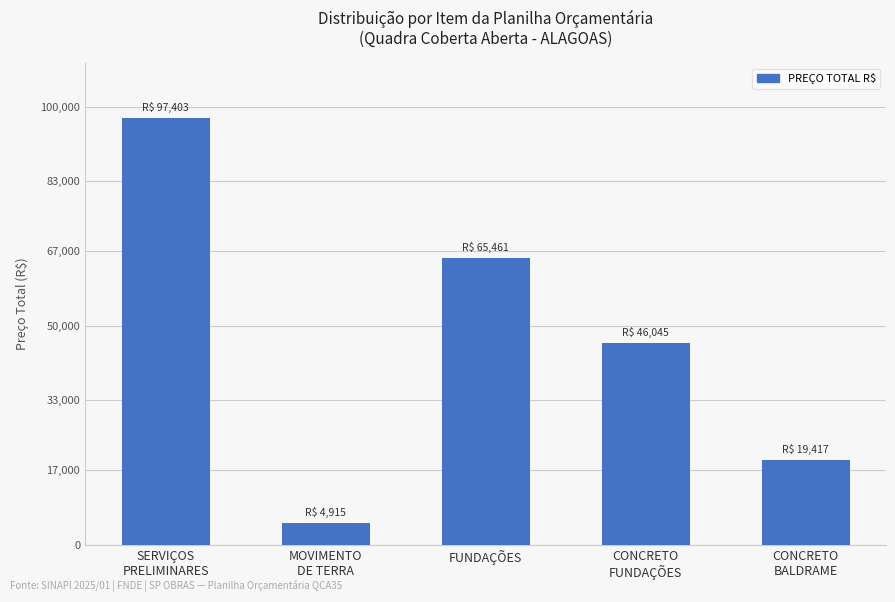

Reading left to right, extract all data points from this chart.

SERVIÇOS
PRELIMINARES=97402.7	MOVIMENTO
DE TERRA=4915.3	FUNDAÇÕES=65461.3	CONCRETO
FUNDAÇÕES=46044.6	CONCRETO
BALDRAME=19416.8